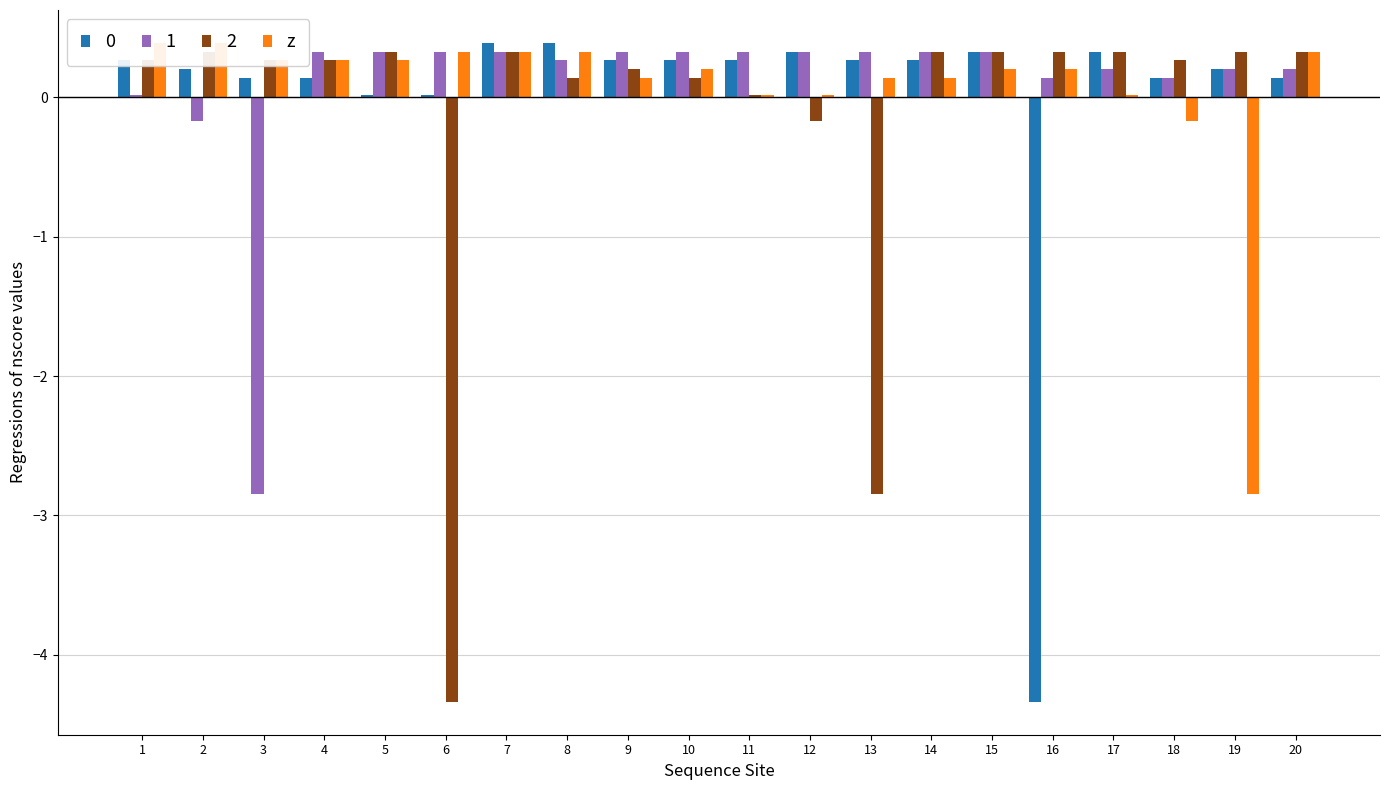

Does the chart contain any negative values?

Yes